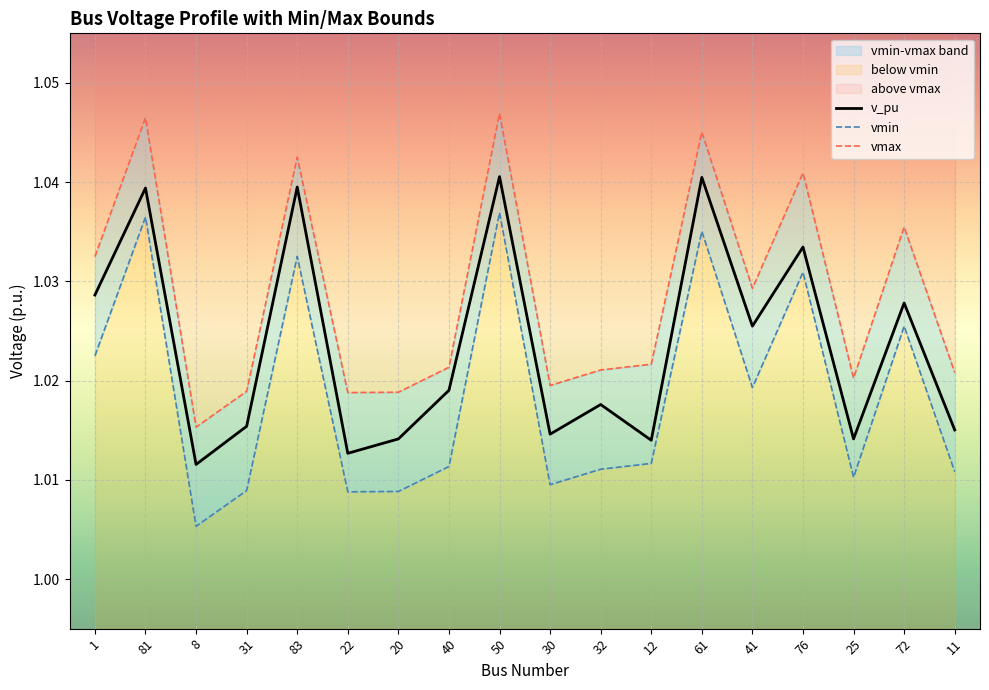

At which category does vmax reach its first local peak?

81